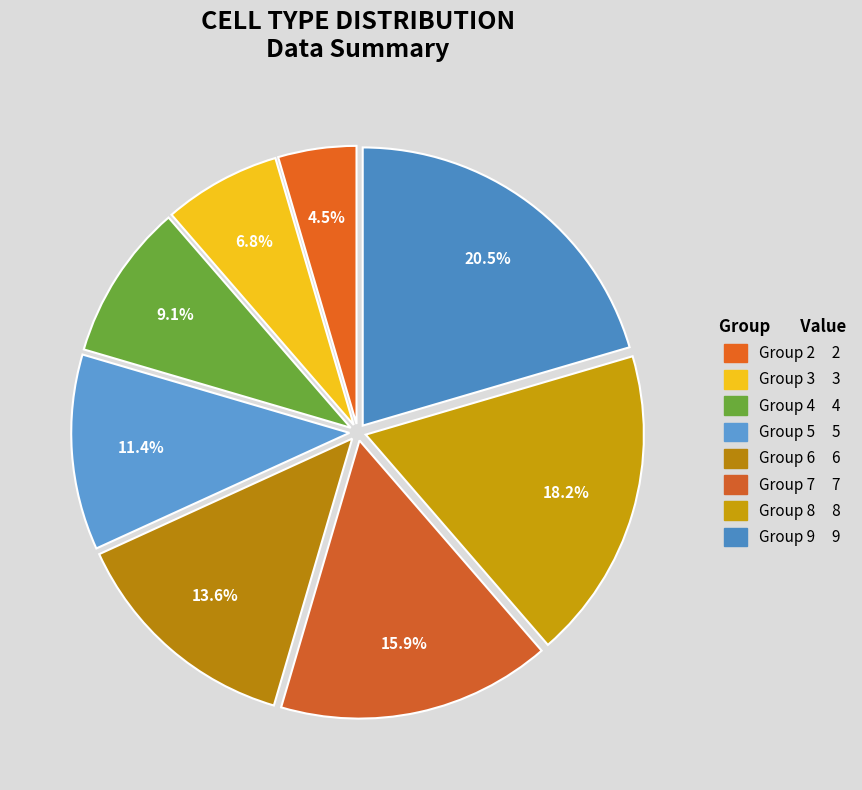

How many segments does this pie chart have?

8